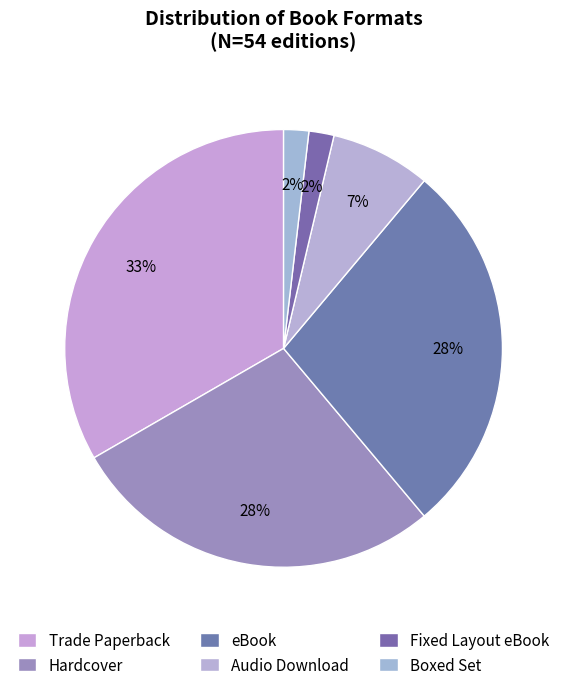

How many segments does this pie chart have?

6